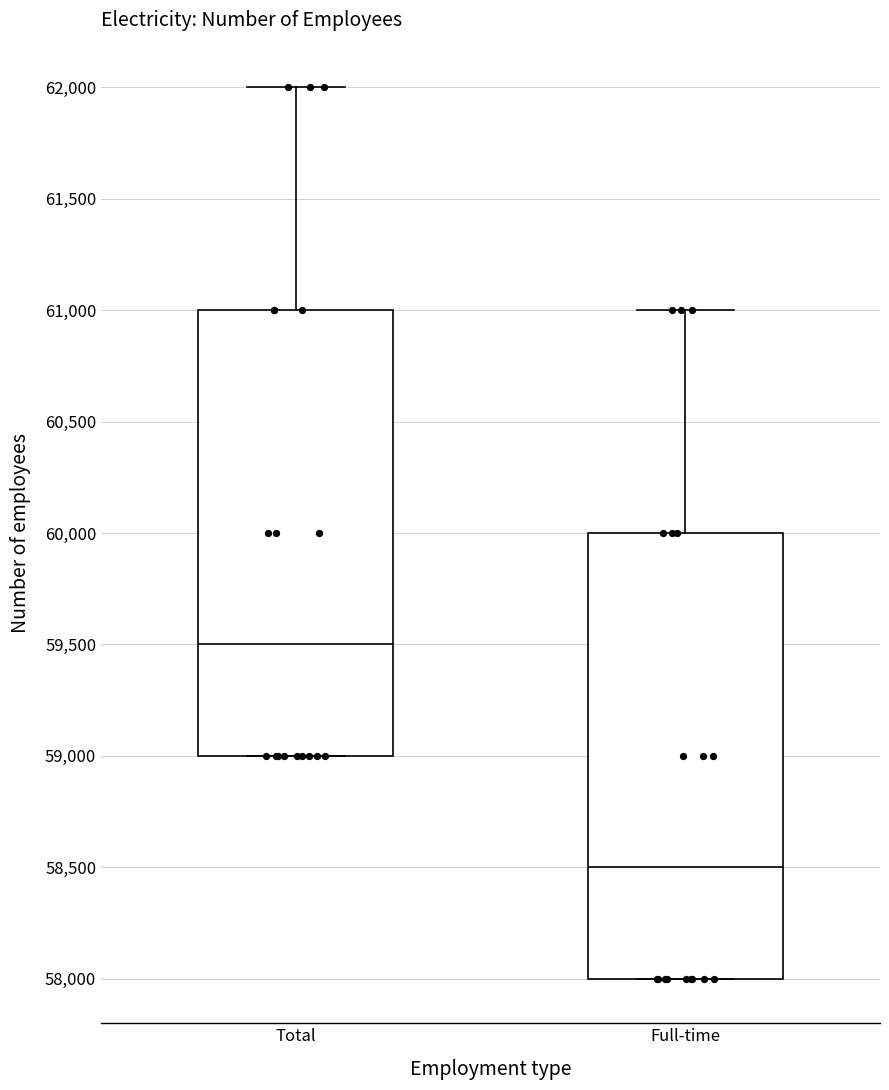

Which box's median line is the lowest?

Full-time